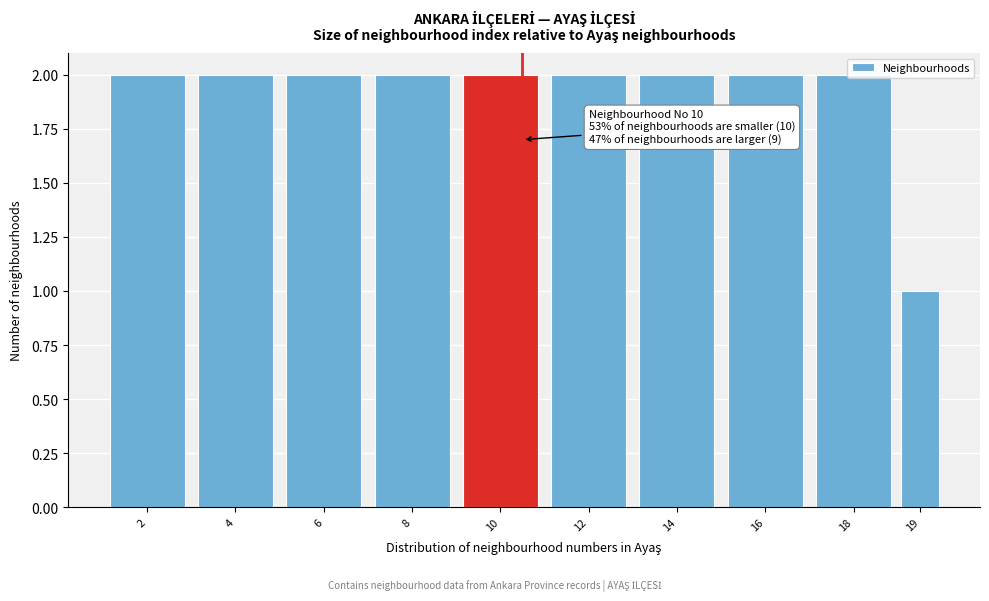

What is the value of the 6th bar from the left?

2